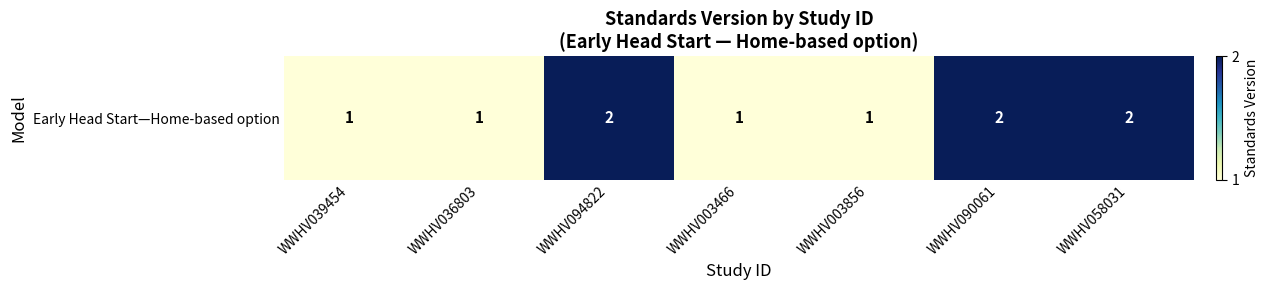

What is the ratio of the value at WWHV036803 to the value at WWHV039454?

1.0